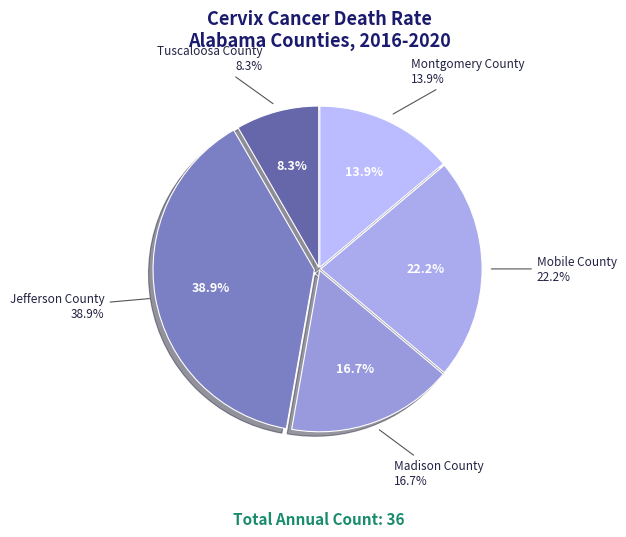

What is the change in value from Jefferson County to Madison County?

-8